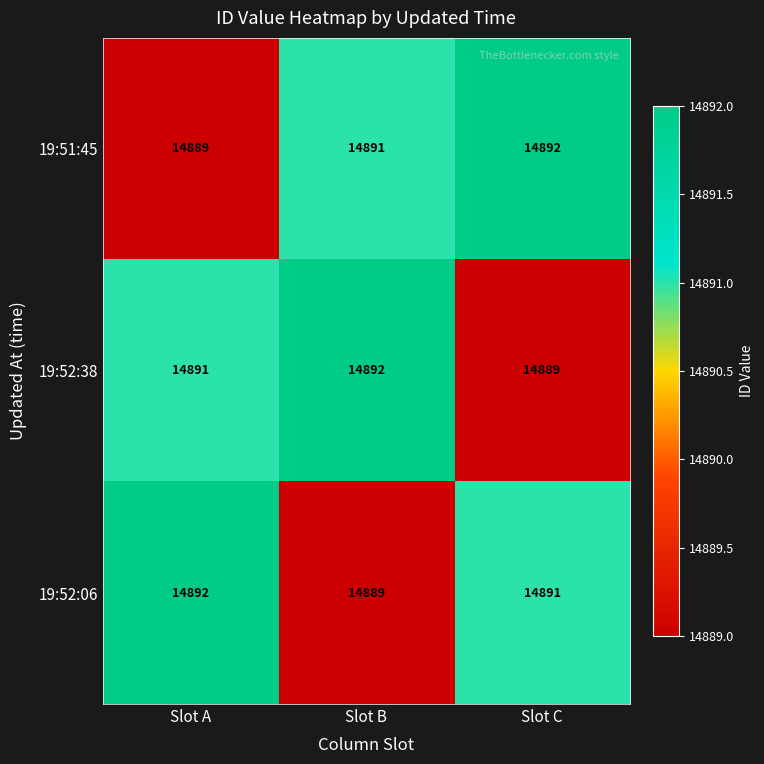

What is the sum of all 19:52:06 values?

44672